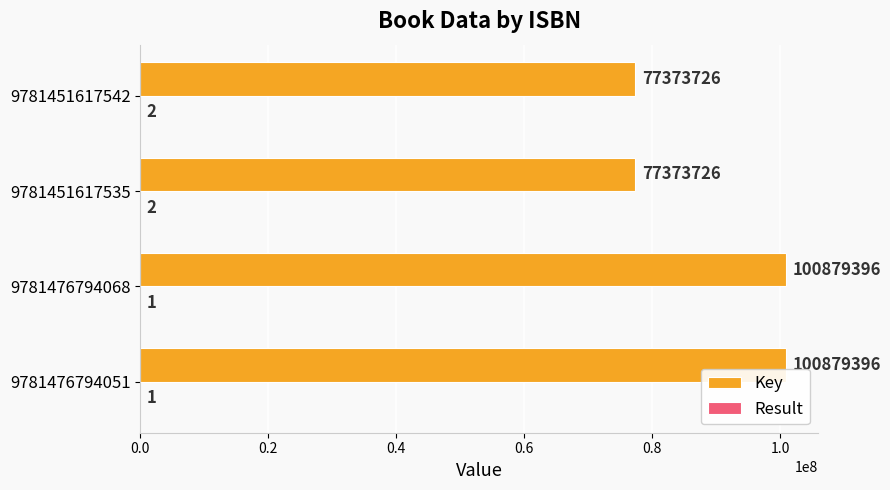

Between 9781476794068 and 9781451617542, which series saw the biggest shift?

Key